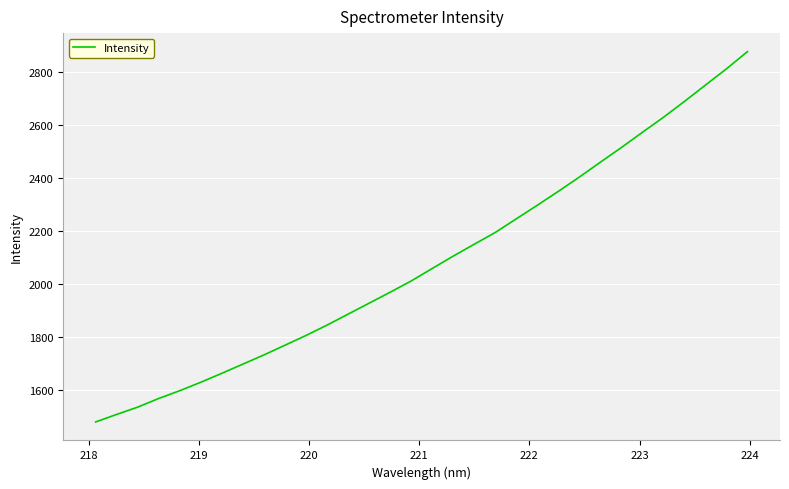

What is the difference between the maximum and minimum values?

1395.3